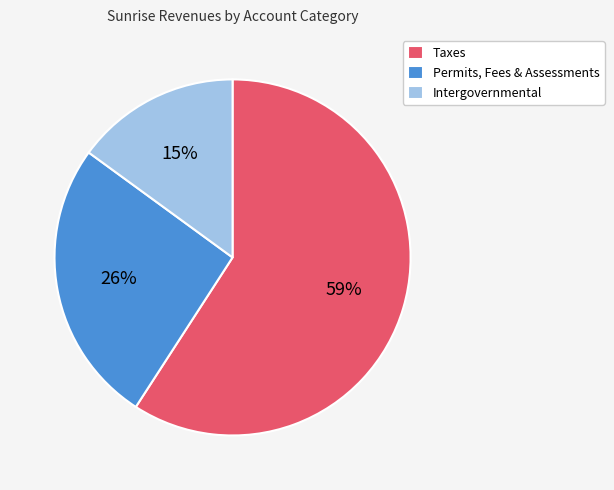

Rank the categories by value from lowest to highest.

Intergovernmental, Permits, Fees & Assessments, Taxes